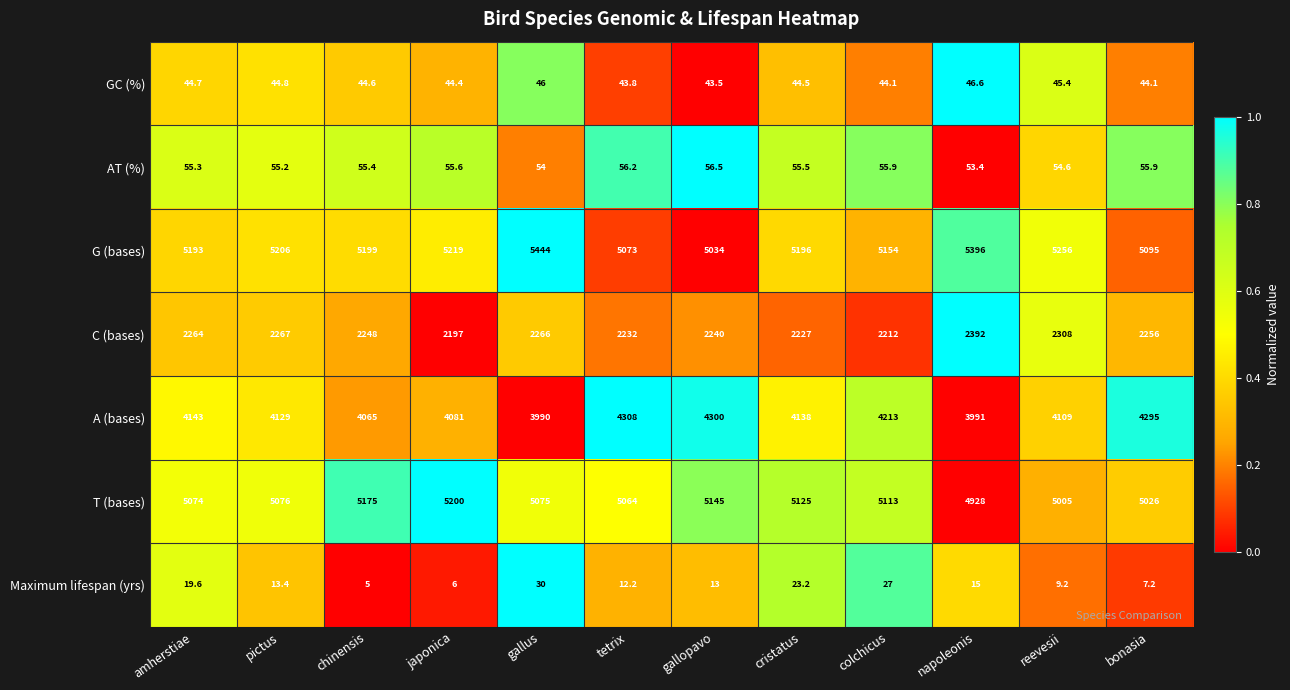

What is the approximate value of AT (%) at tetrix?

56.2